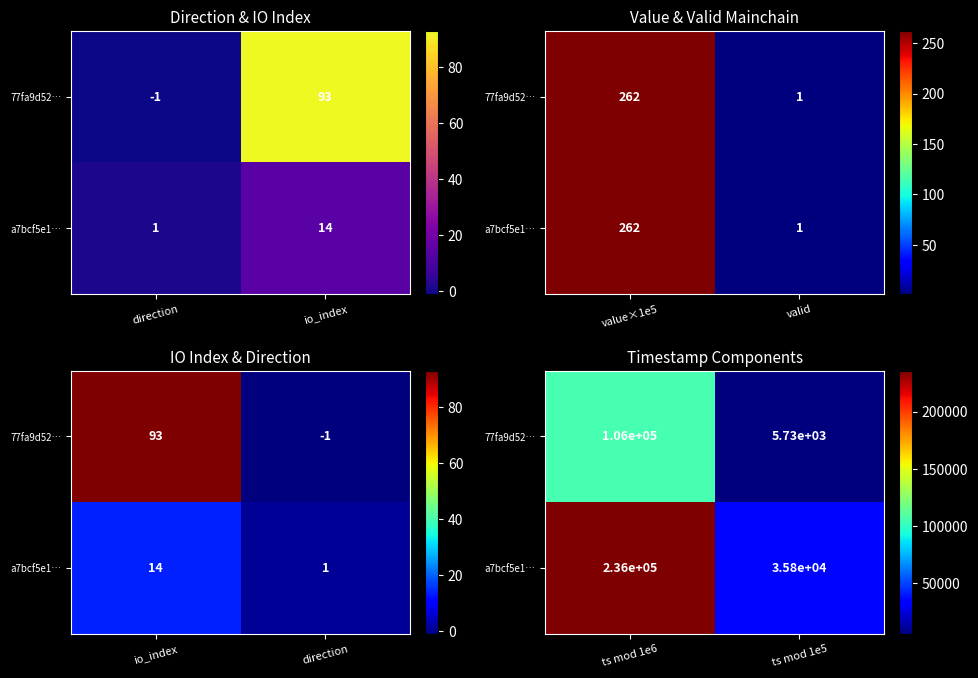

Which series has the widest spread of values?

a7bcf5e1…